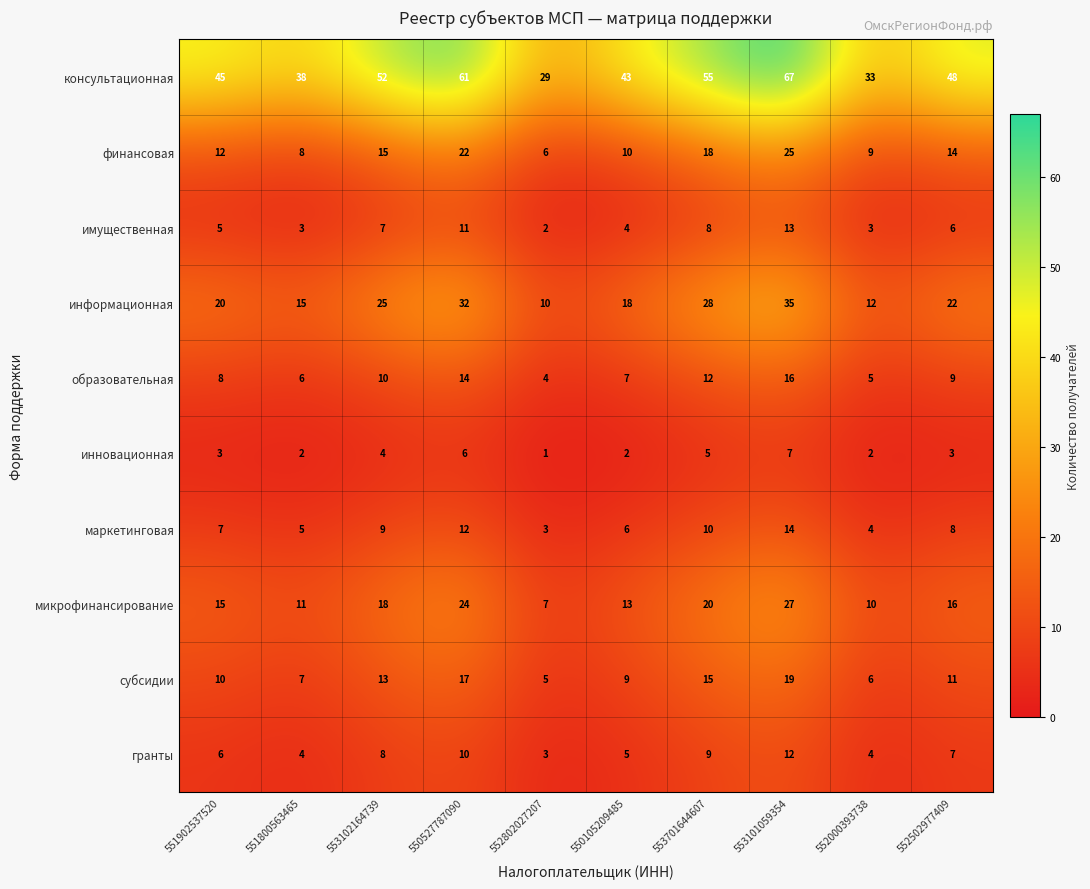

At which category is the sum across all series the highest?

553101059354